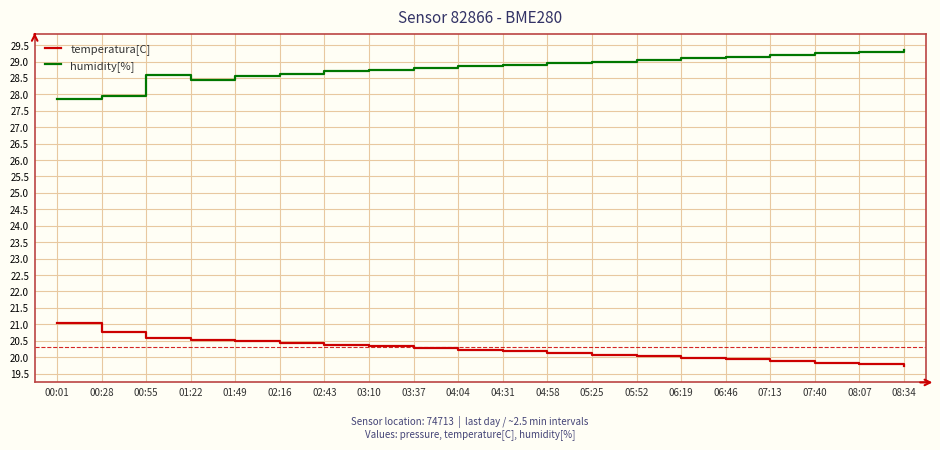

The value of humidity[%] at 05:52 is 18.2. True or false?

False